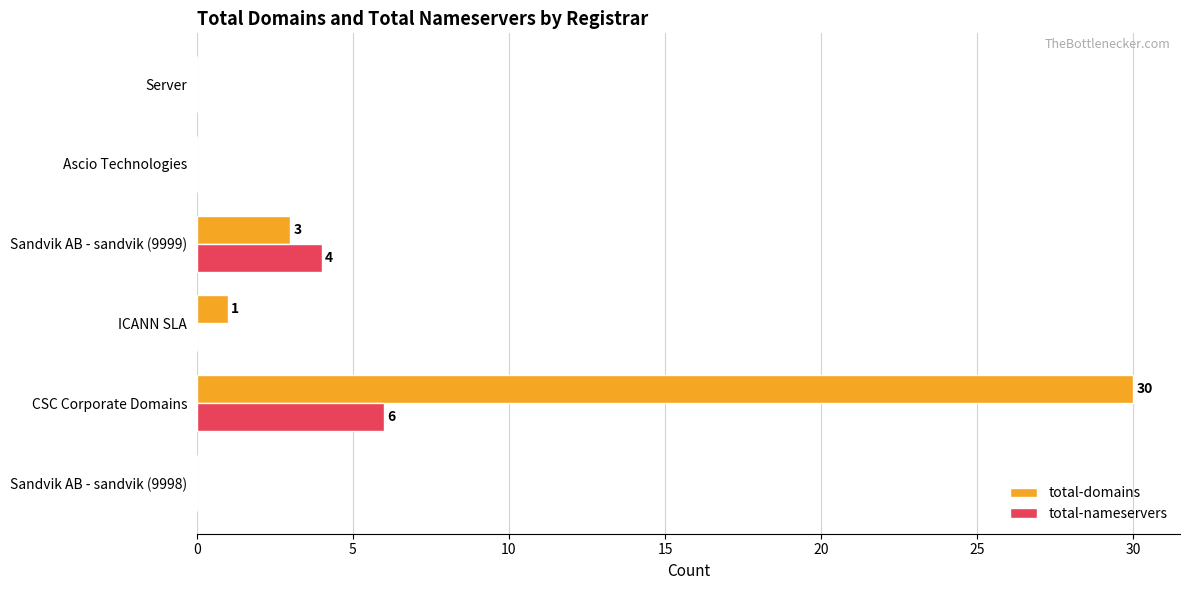

Is it true that total-nameservers equals 0 at Server?

True